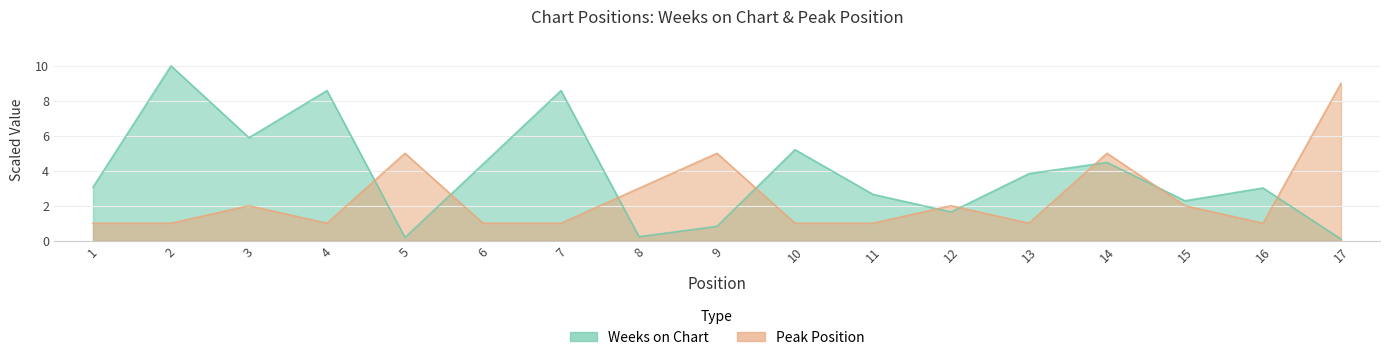

True or false: Peak Position has a value of 1.0 at 1.

True